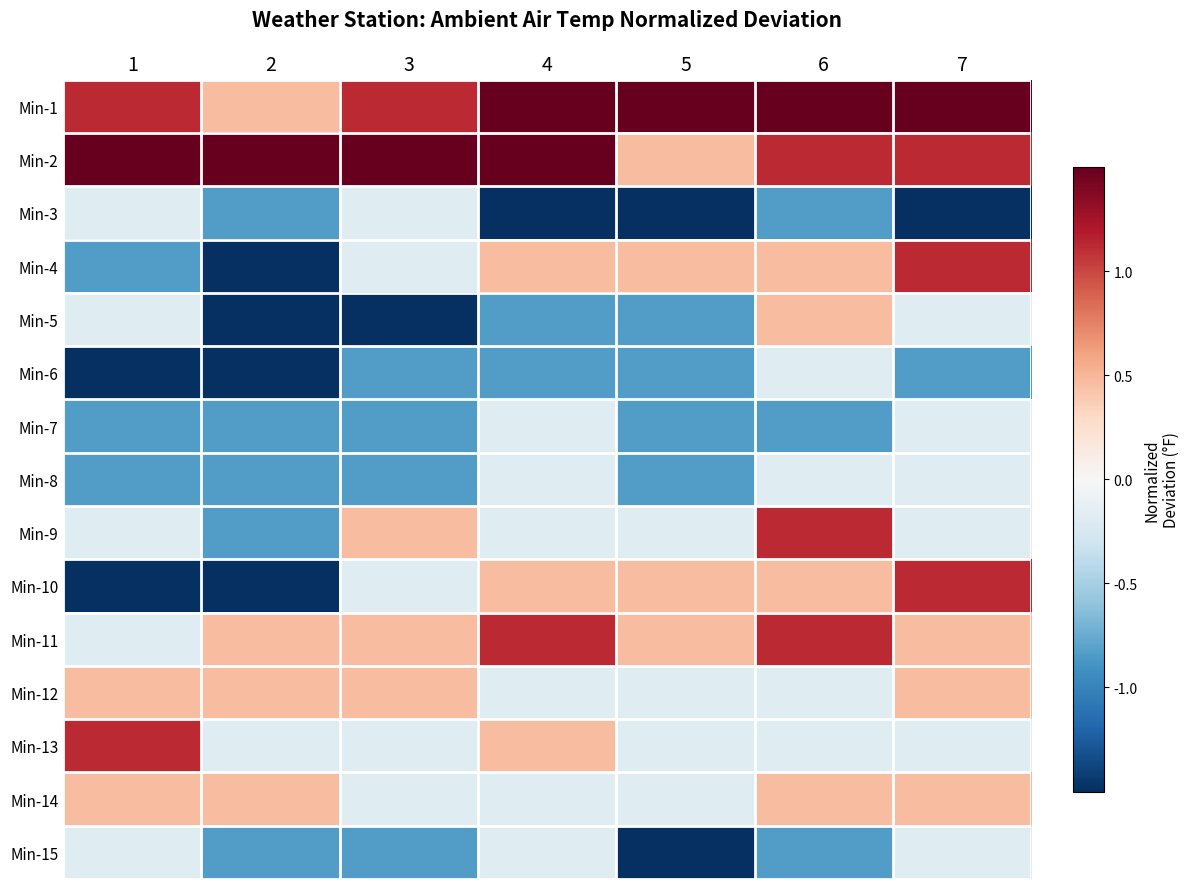

Which series has the largest total across all categories?

Min-1